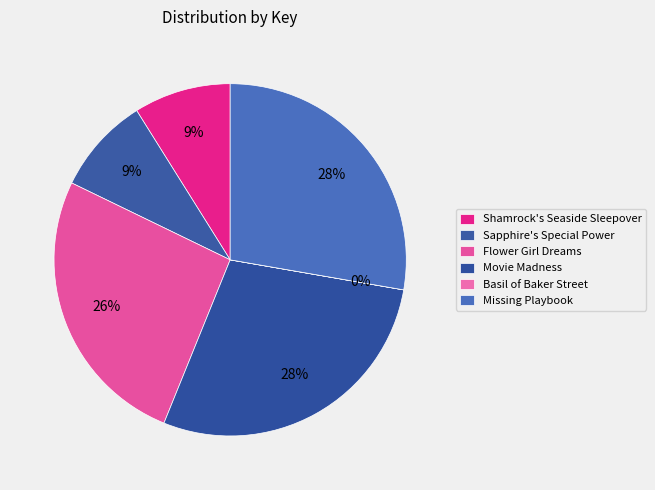

To the nearest percent, what is the combined percentage of Movie Madness and Sapphire's Special Power?

37%